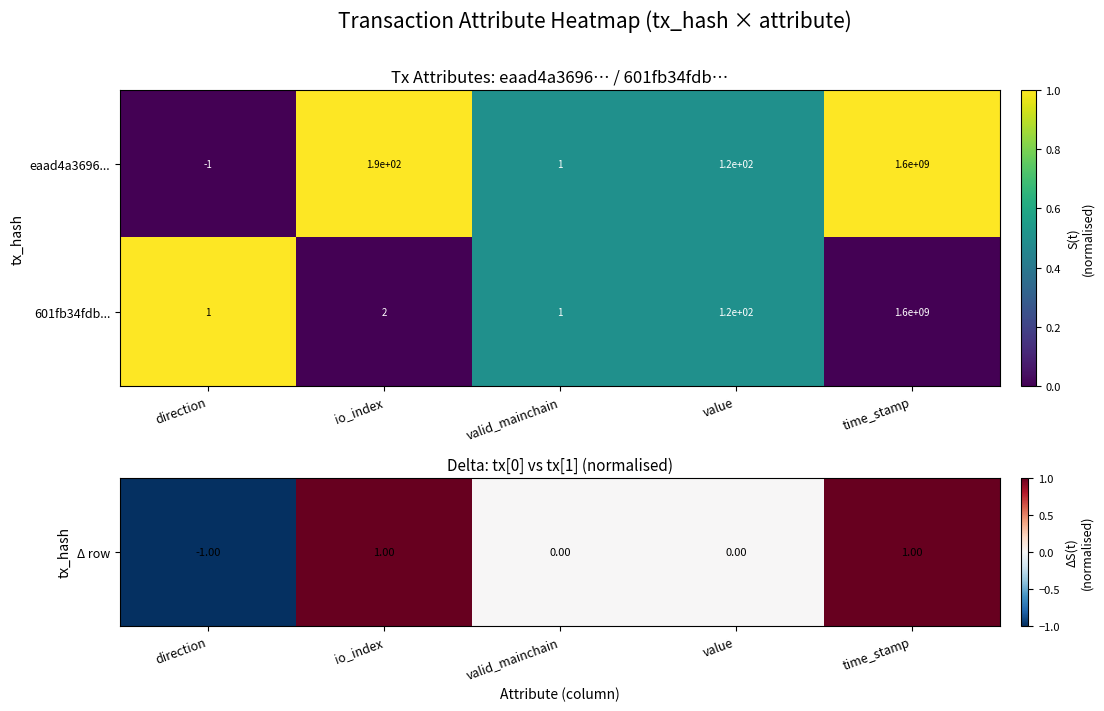

Reading right to left, transcribe all the data shown in this chart.

eaad4a3696...: time_stamp=1600000000	value=120	valid_mainchain=1	io_index=190	direction=-1
601fb34fdb...: time_stamp=1600000000	value=120	valid_mainchain=1	io_index=2	direction=1